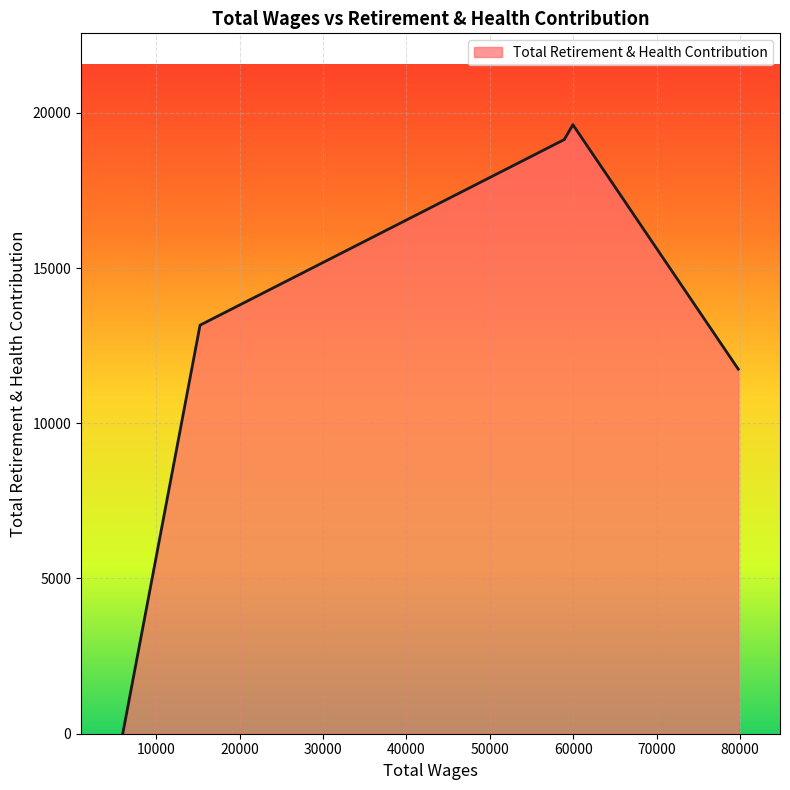

Does the chart have visible grid lines?

Yes